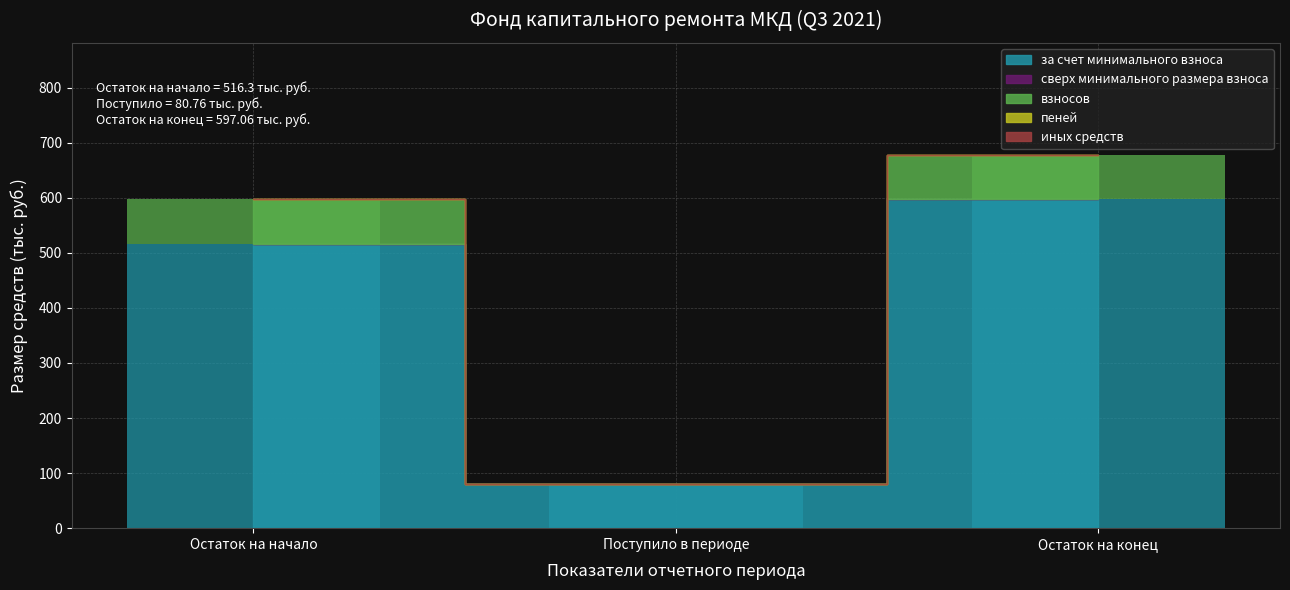

Which label corresponds to the largest value in the chart?

3